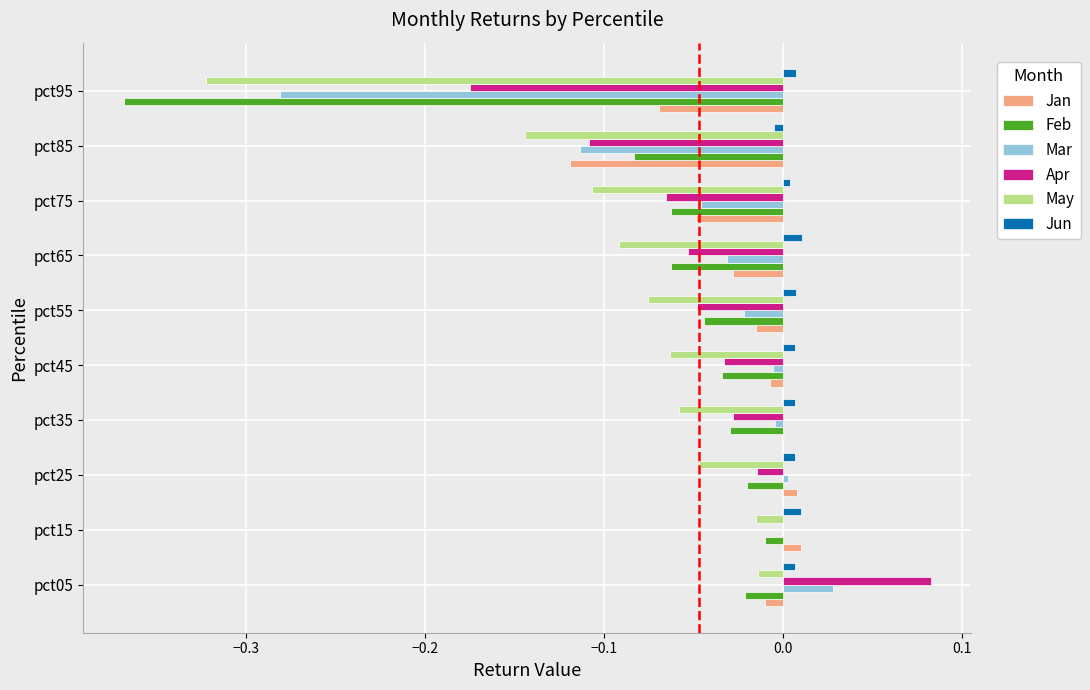

At which label does Mar reach its peak?

pct05